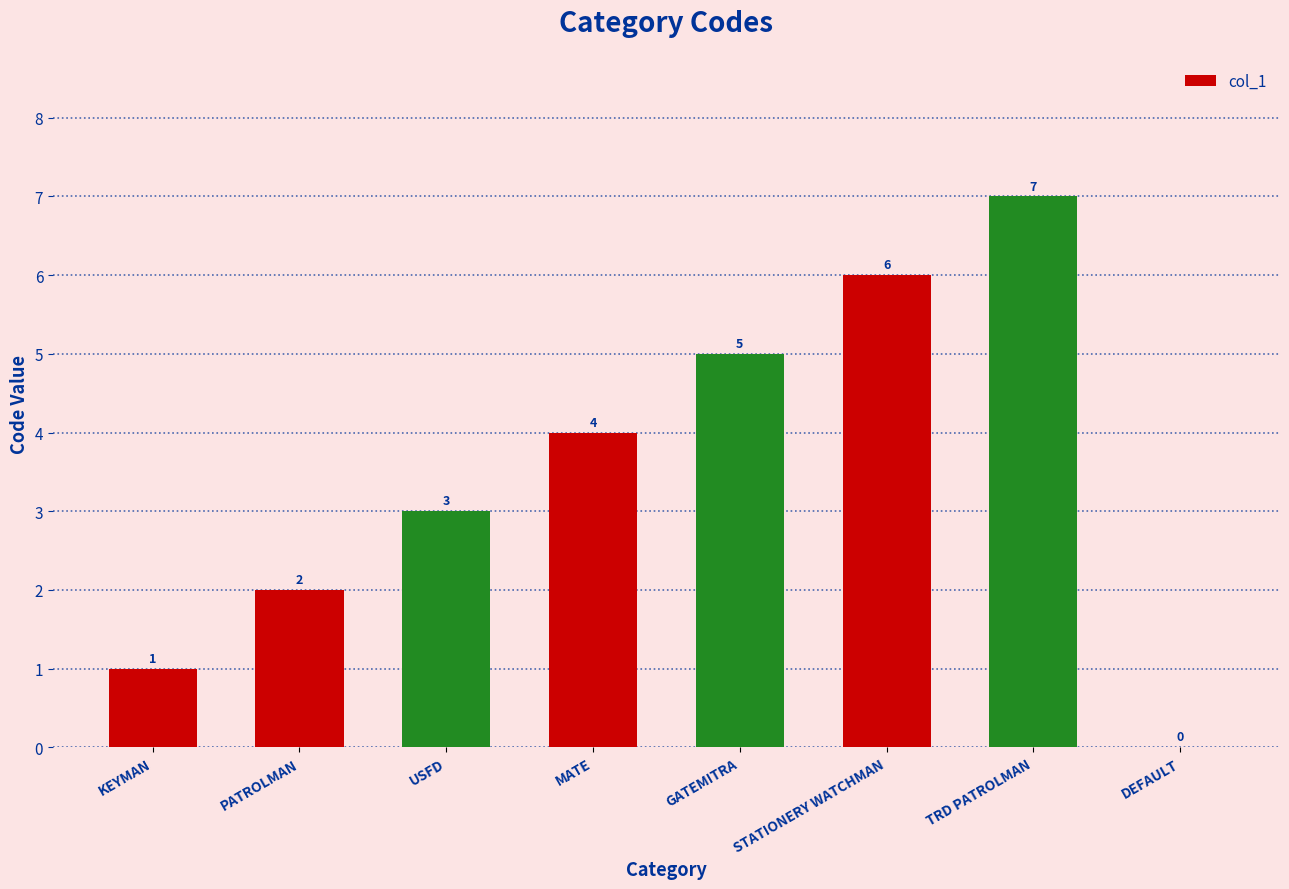

What is the approximate value at STATIONERY WATCHMAN?

6